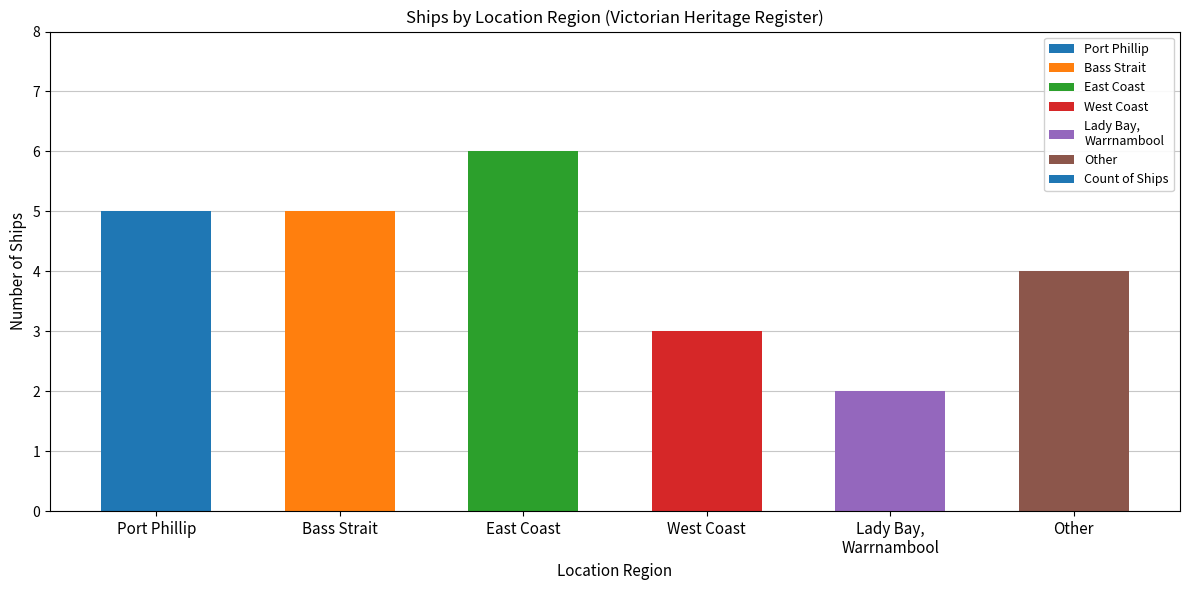

Is it true that the value at East Coast is 6?

True